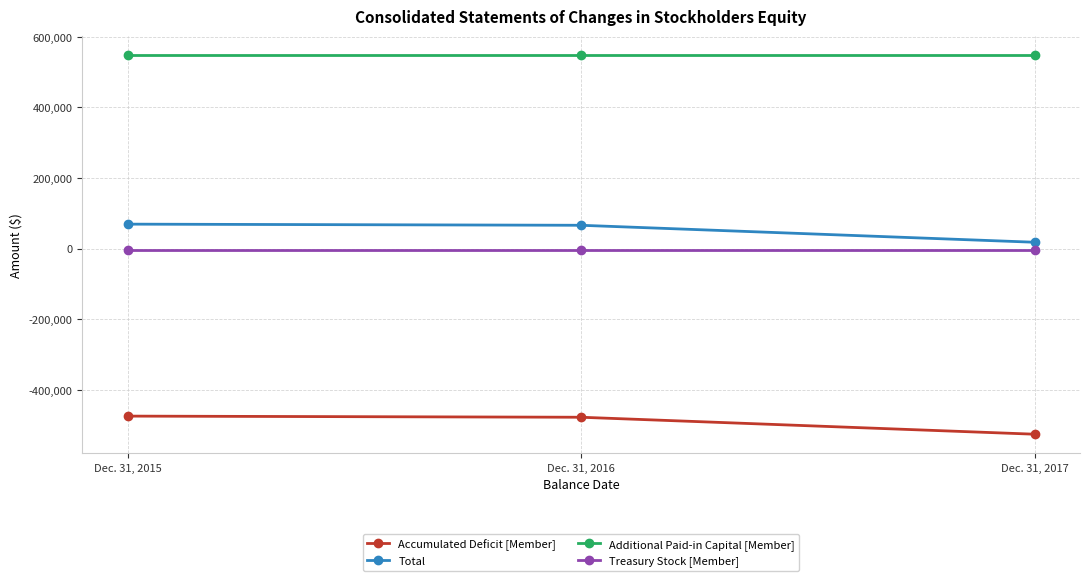

What are all the series names shown in the legend?

Accumulated Deficit [Member], Total, Additional Paid-in Capital [Member], Treasury Stock [Member]